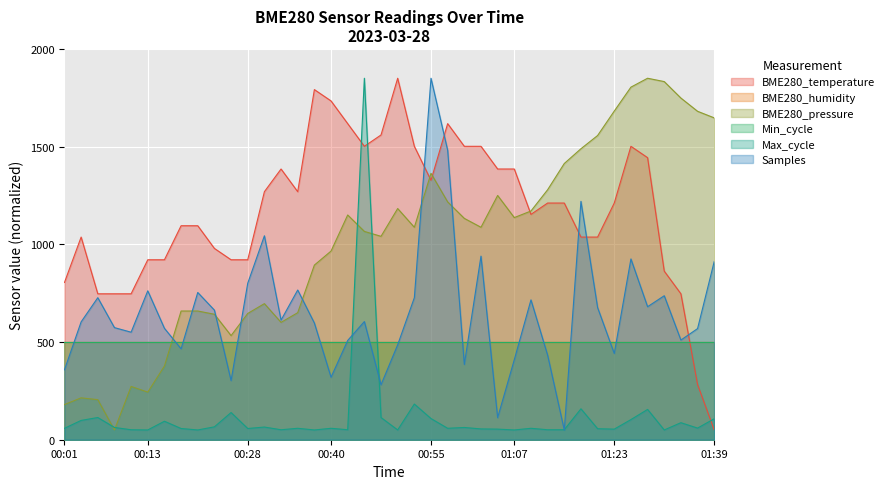

What is the difference between the highest and lowest values at 01:39?

1597.2